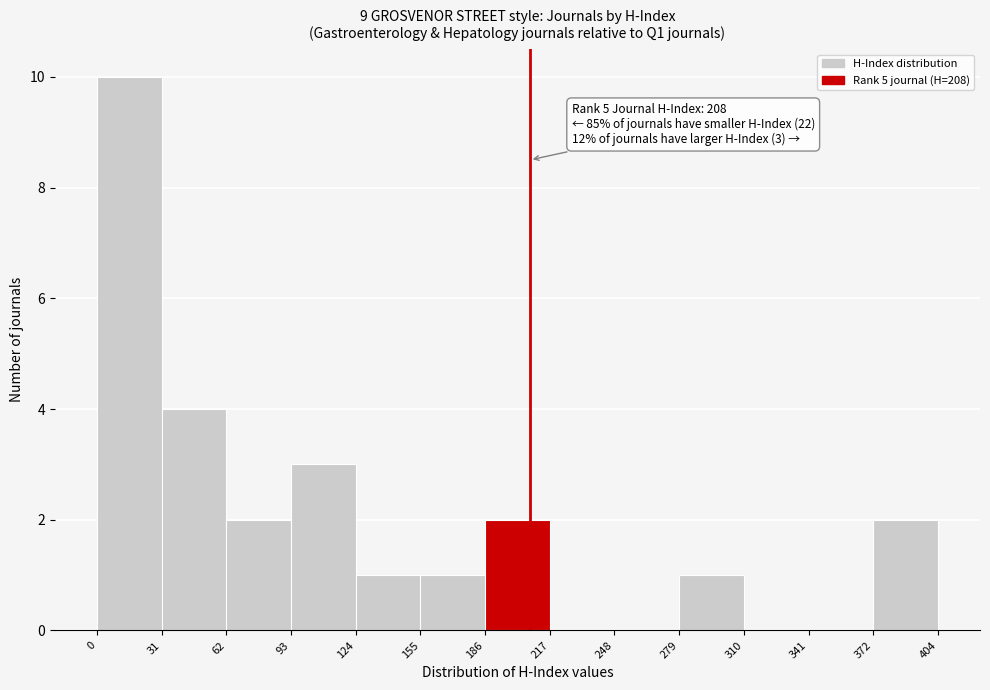

Over which range of the x-axis is the bar tallest?

0 to 31